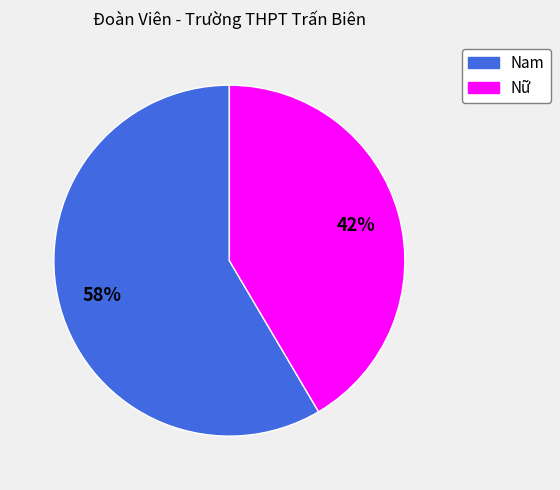

True or false: Nam accounts for 66% of the total.

False